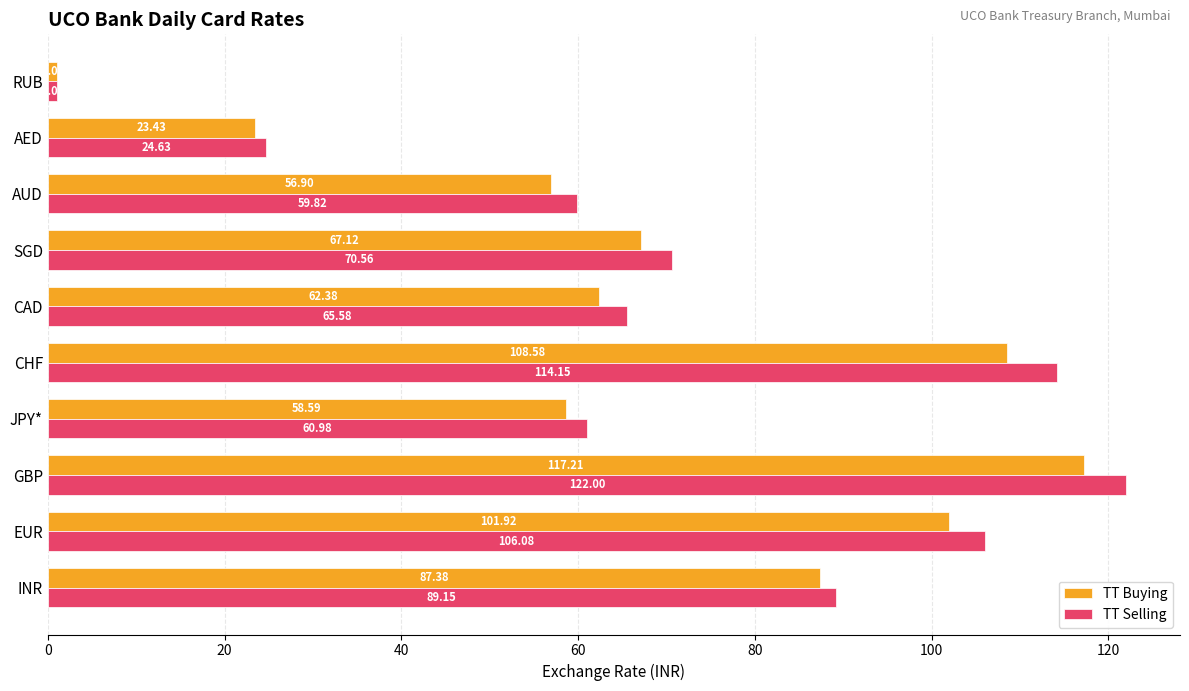

What is the difference between the highest and lowest values at AED?

1.2